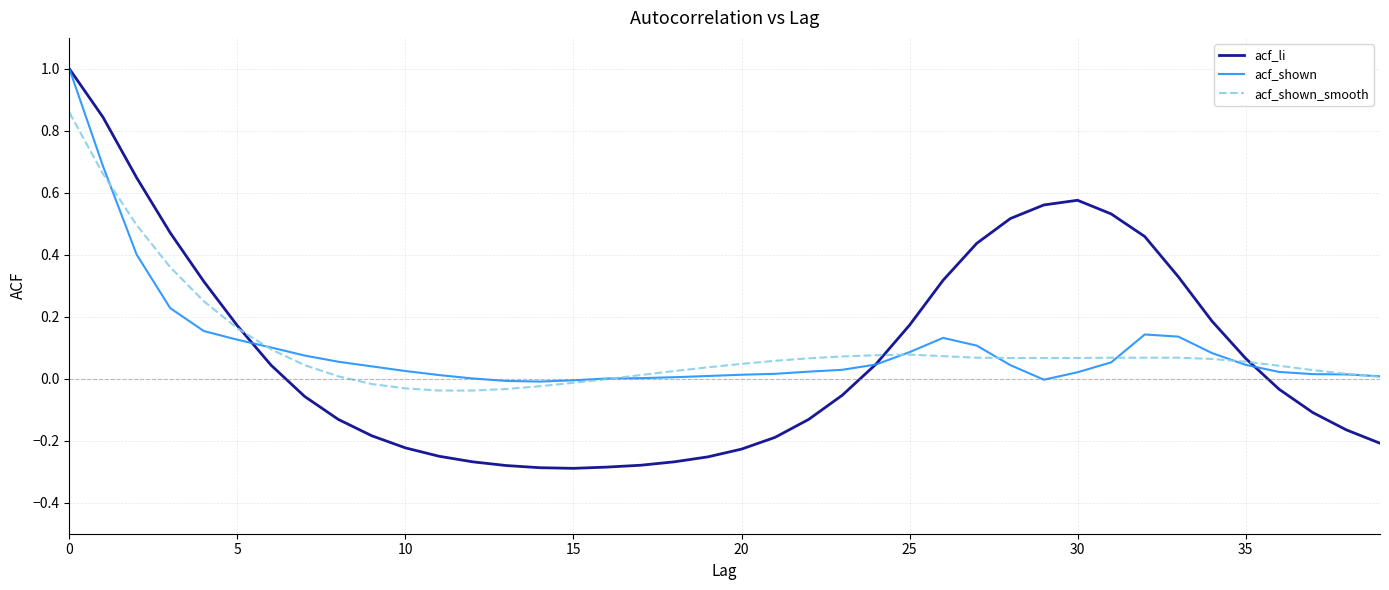

Where is the first local minimum for acf_shown?

14